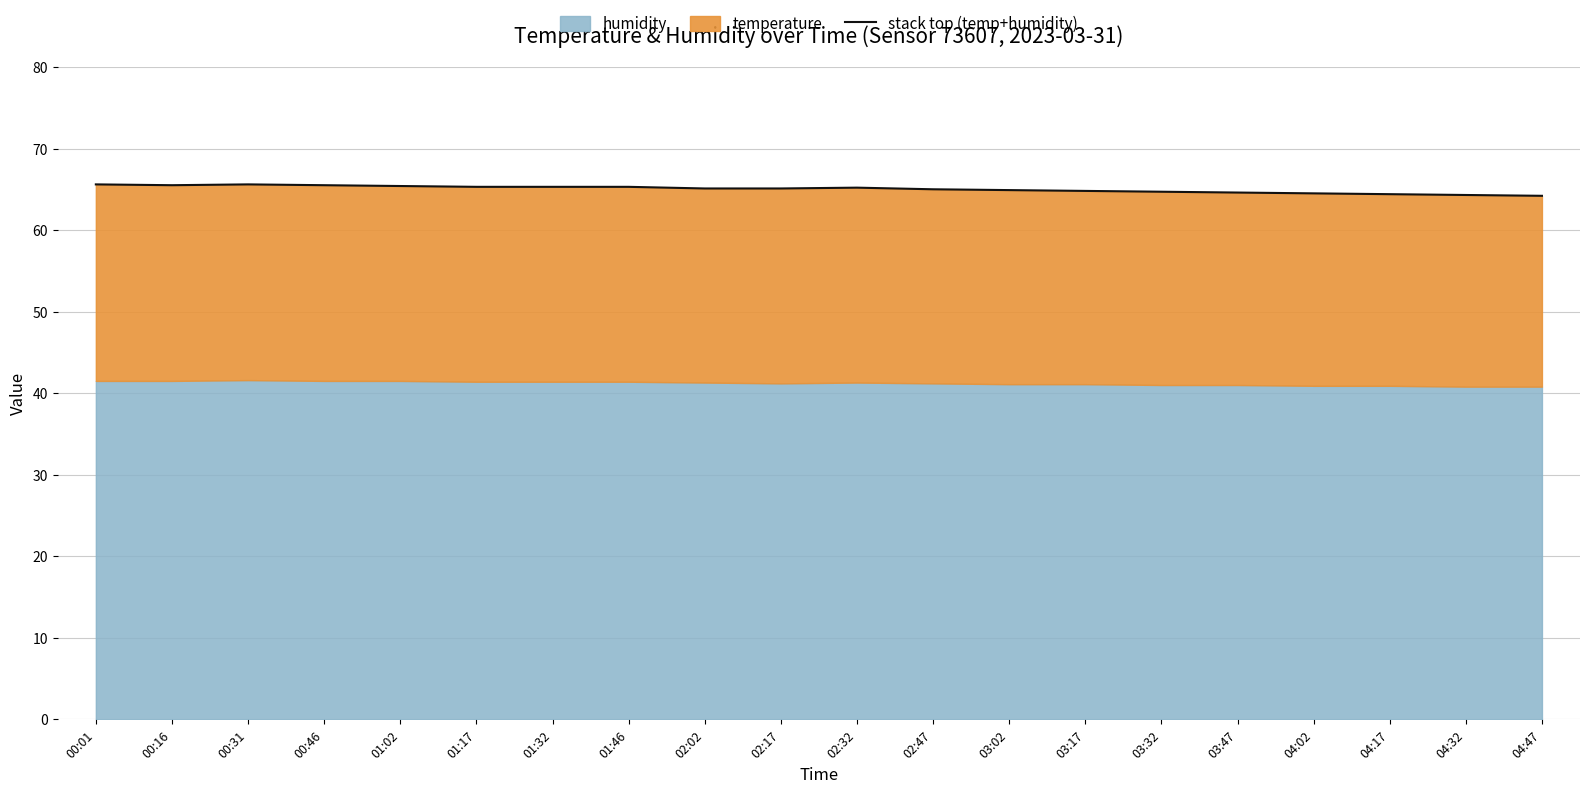

Reading right to left, extract all data points from this chart.

64.2	64.3	64.4	64.5	64.6	64.7	64.8	64.9	65.0	65.2	65.1	65.1	65.3	65.3	65.3	65.4	65.5	65.6	65.5	65.6